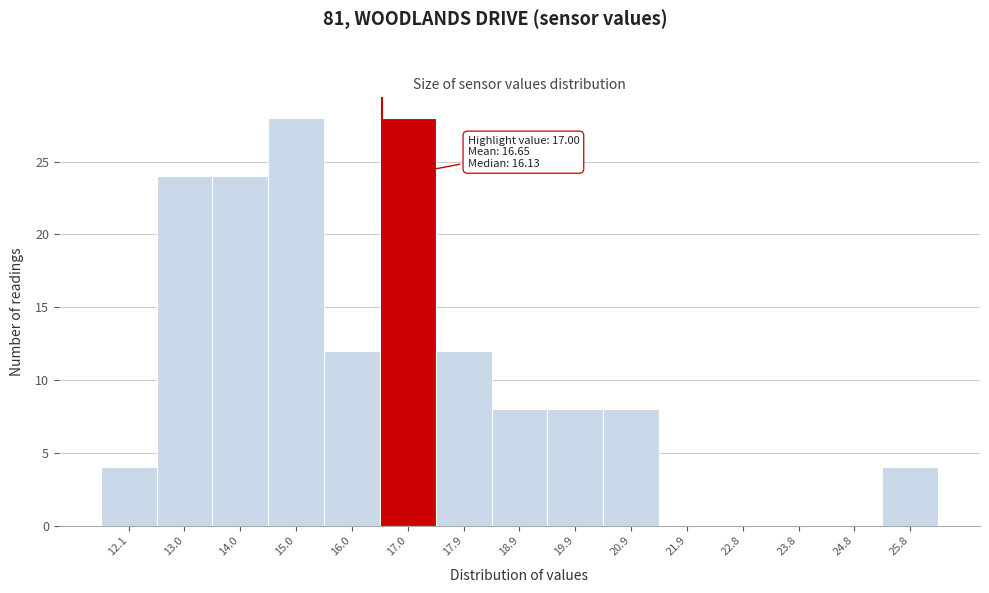

Reading left to right, transcribe all the data shown in this chart.

12.1=4	13.0=24	14.0=24	15.0=28	16.0=12	17.0=28	17.9=12	18.9=8	19.9=8	20.9=8	21.9=0	22.8=0	23.8=0	24.8=0	25.8=4